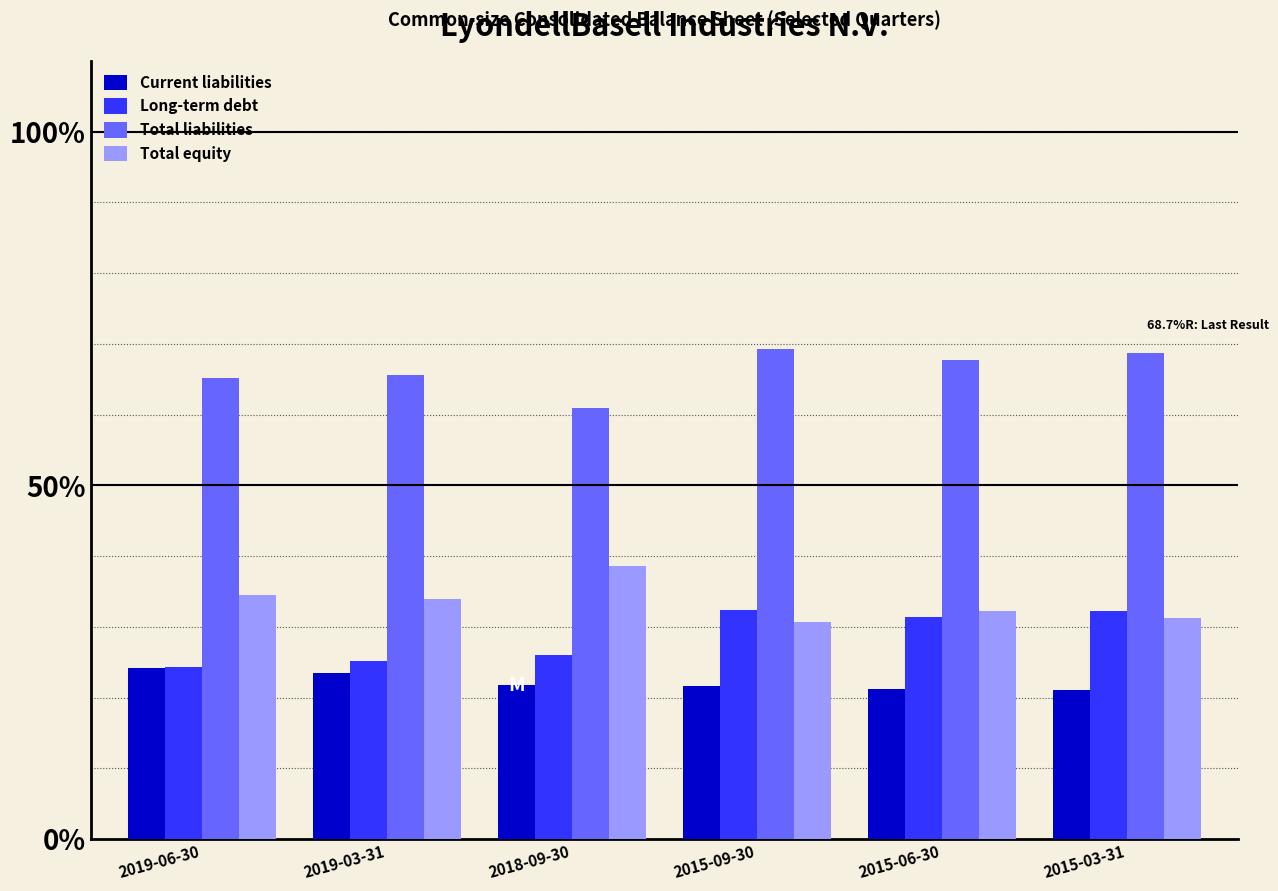

Are the bars horizontal?

No